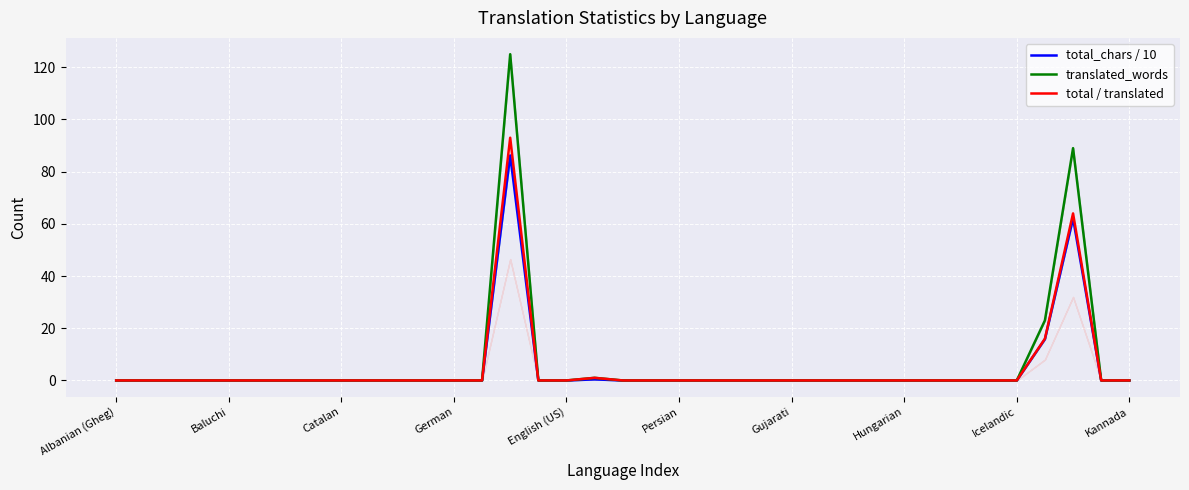

True or false: translated_words has a value of -60.4 at 22.

False